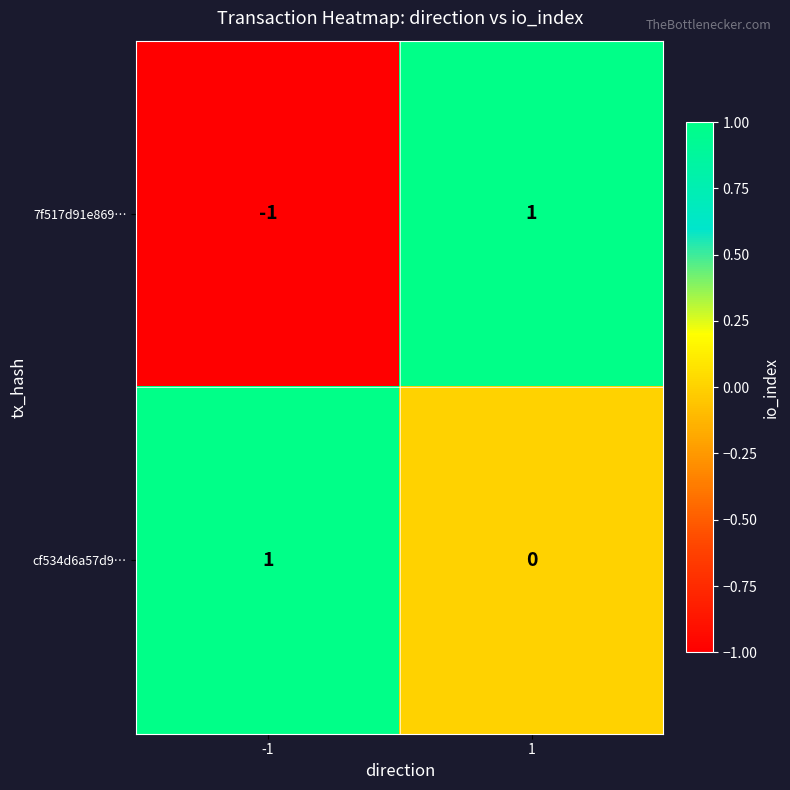

Between -1 and 1, which series saw the biggest shift?

7f517d91e869…